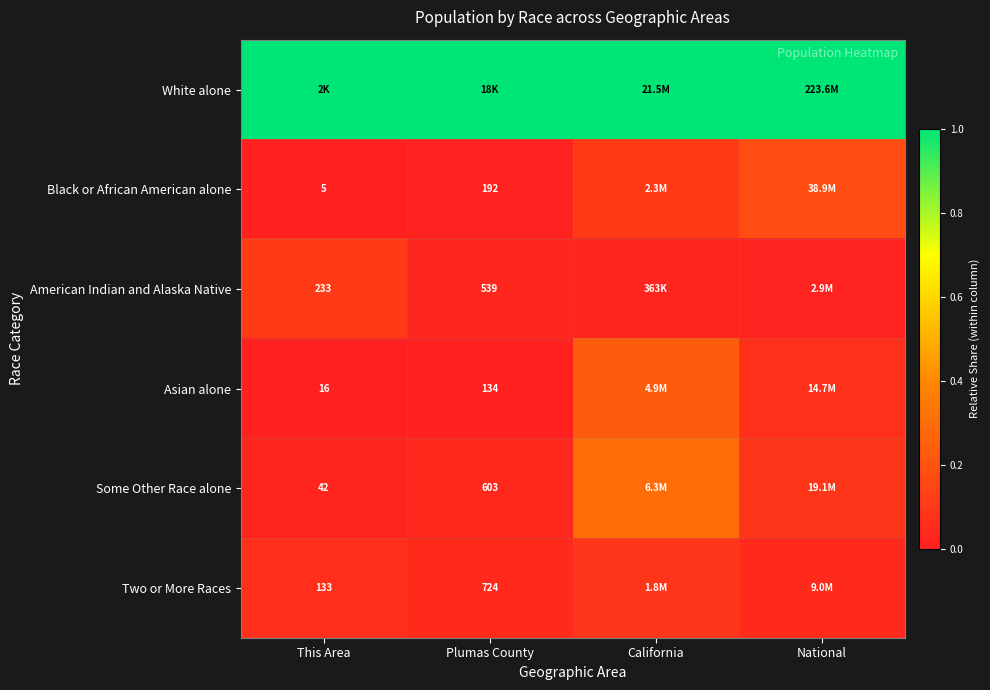

What is the spread (max minus min) of values at California?

1.0